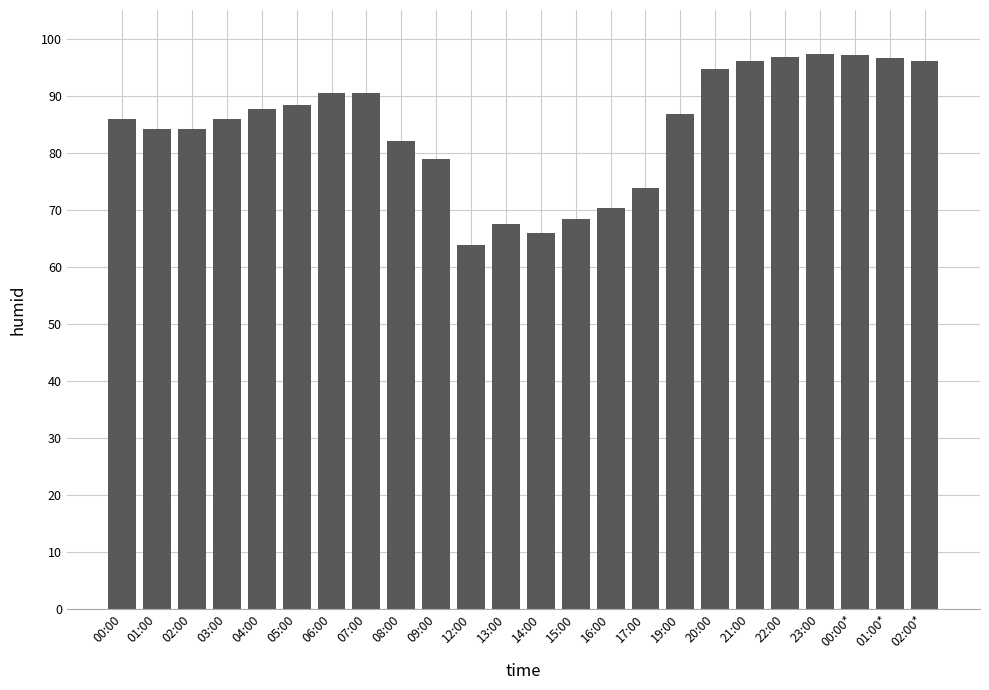

Are the bars horizontal?

No